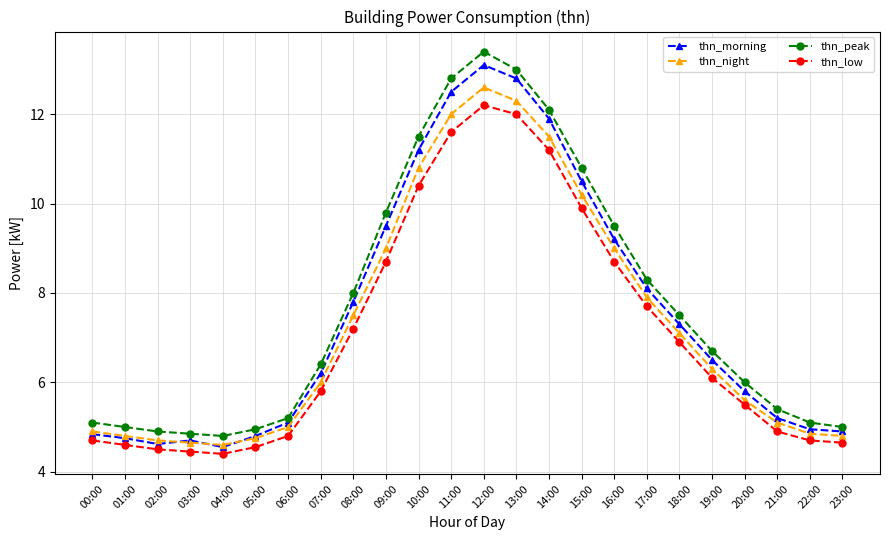

Which series has the largest total across all categories?

thn_peak